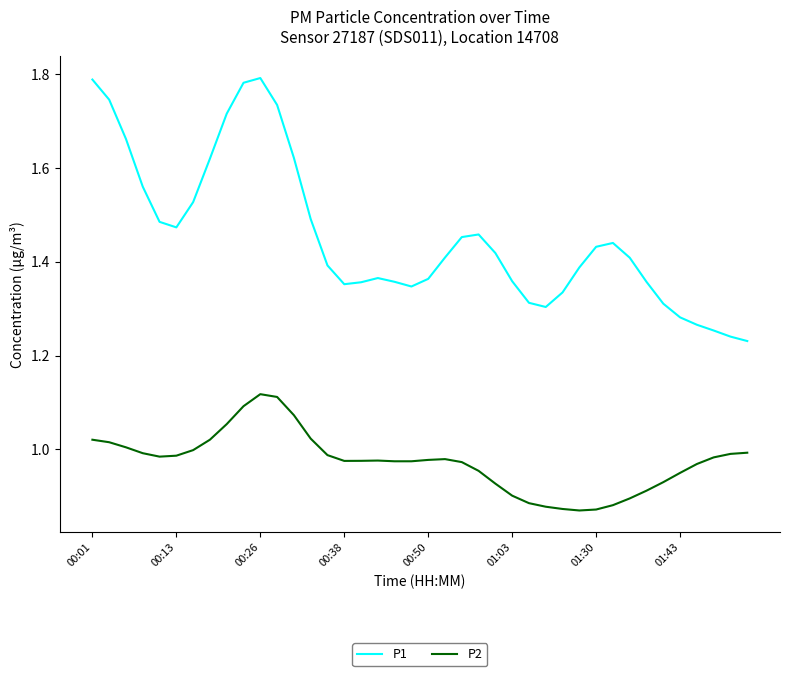

True or false: P2 and P1 intersect in this chart.

False